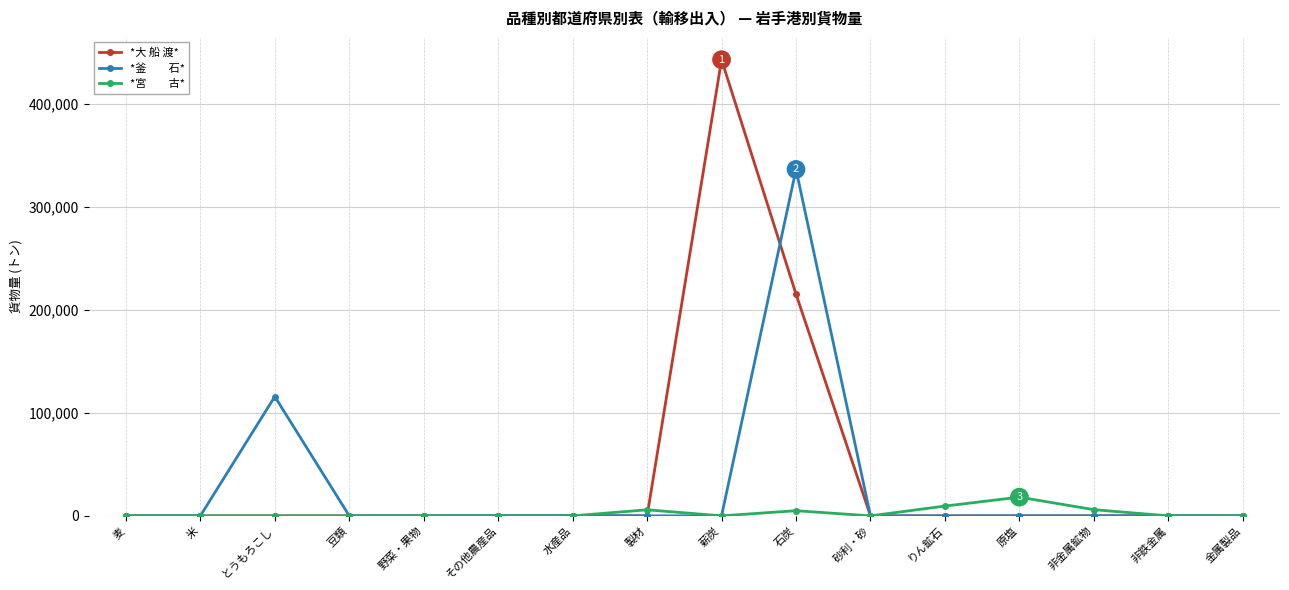

How many data points does each series have?

16